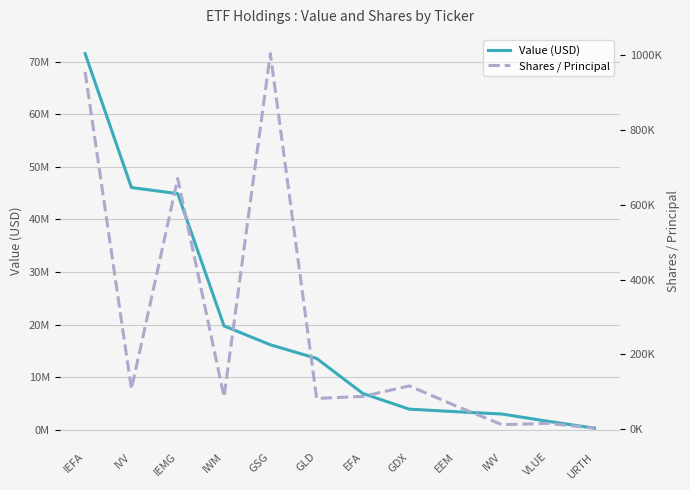

Reading left to right, what are all the values shown in this chart?

Value (USD): 71532000	46066000	44904000	19751000	16165000	13568000	6890000	3924000	3440000	2997000	1605000	315000
Shares / Principal: 955556	107152	670322	86110	1004700	81920	87360	115480	62380	11715	15280	2490